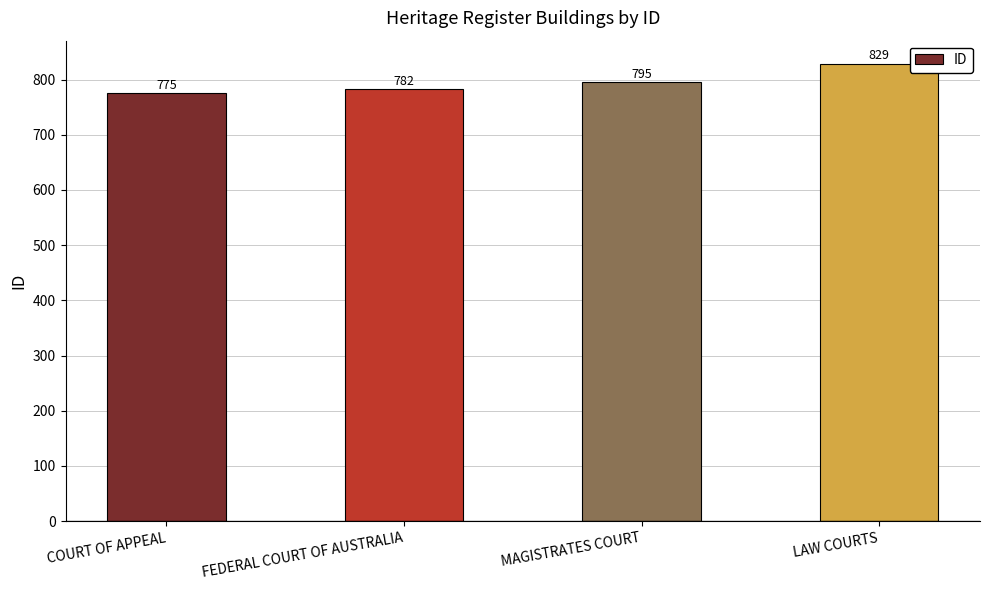

Between COURT OF APPEAL and LAW COURTS, which is larger?

LAW COURTS